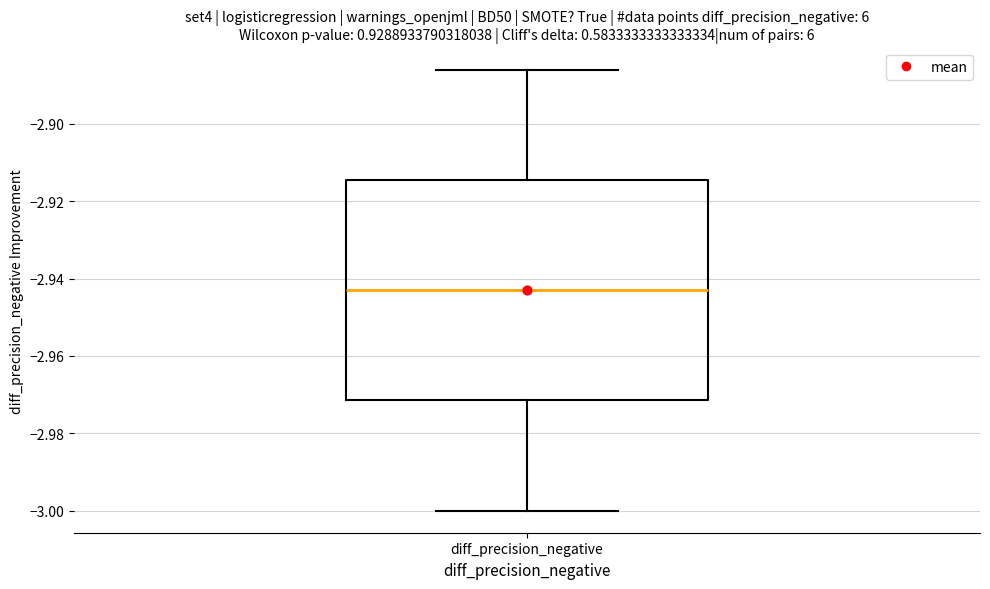

Where is the lower edge of the box for diff_precision_negative on the y-axis? The values are not printed on the chart, so give them approximately, as read against the axis.

-2.972